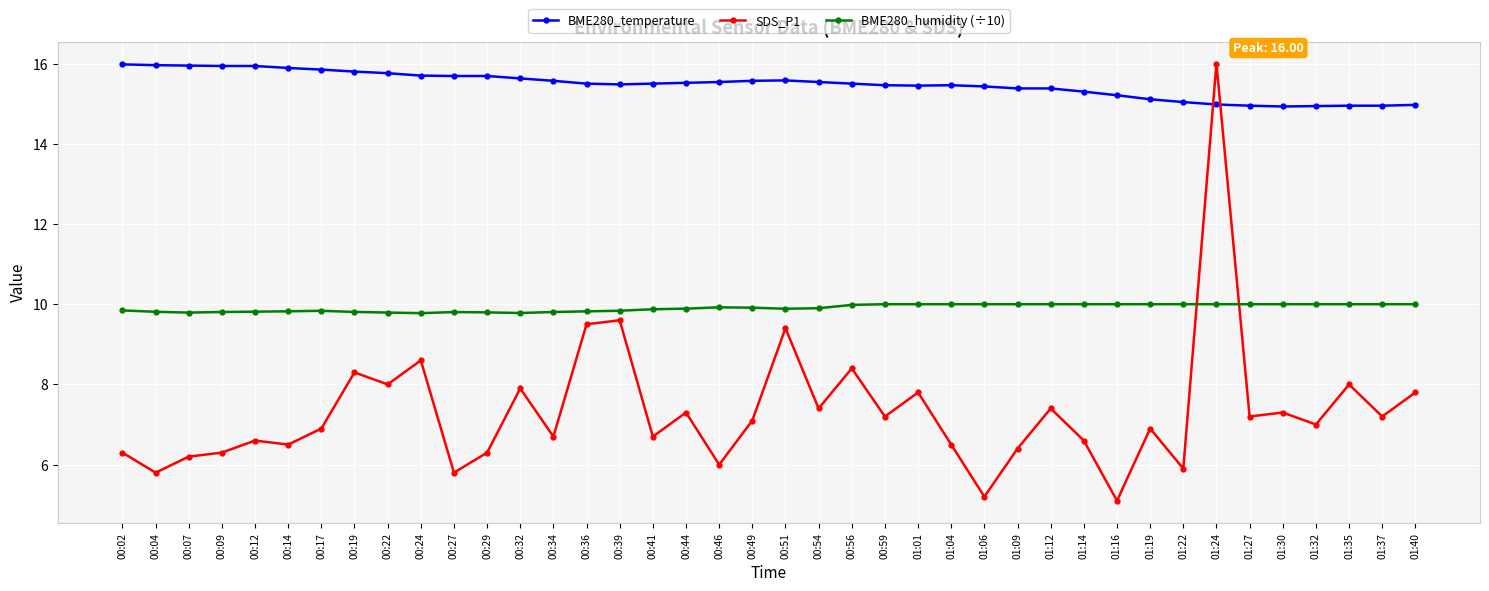

At 00:14, list the series in order from smallest to largest.

SDS_P1, BME280_humidity (÷10), BME280_temperature